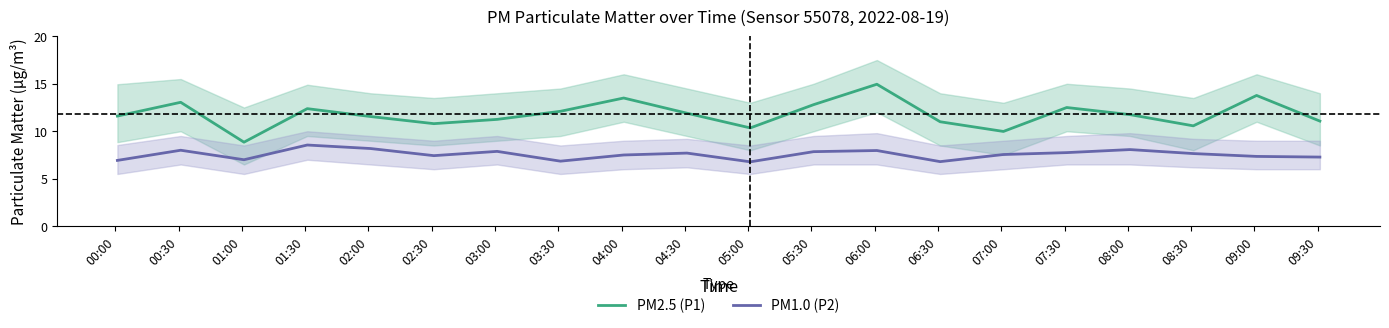

True or false: PM1.0 (P2) and PM2.5 (P1) cross at least once.

False